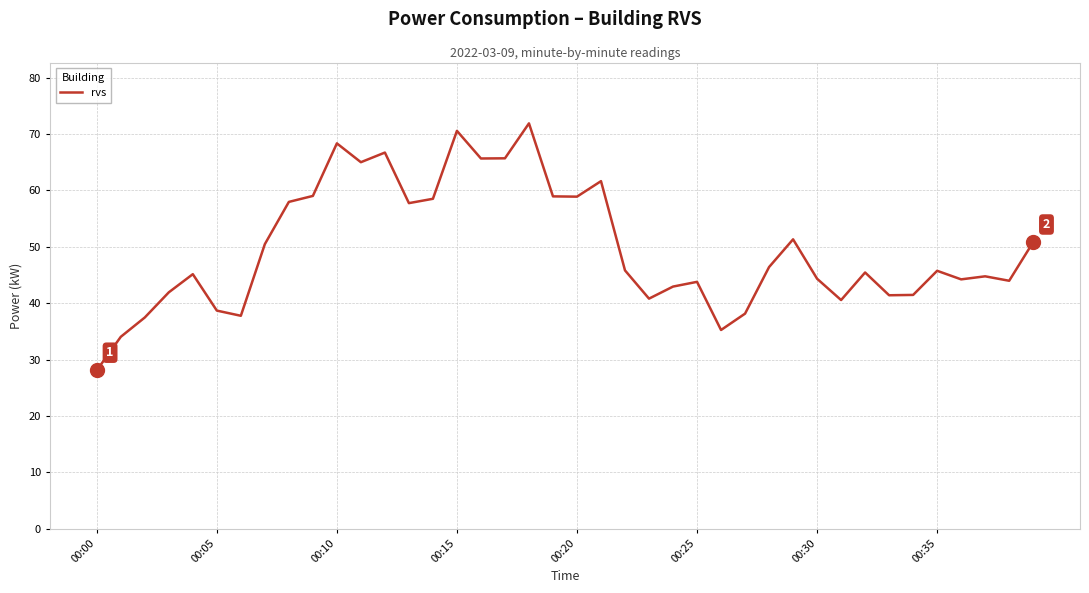

What is the minimum value shown in the chart?

28.1